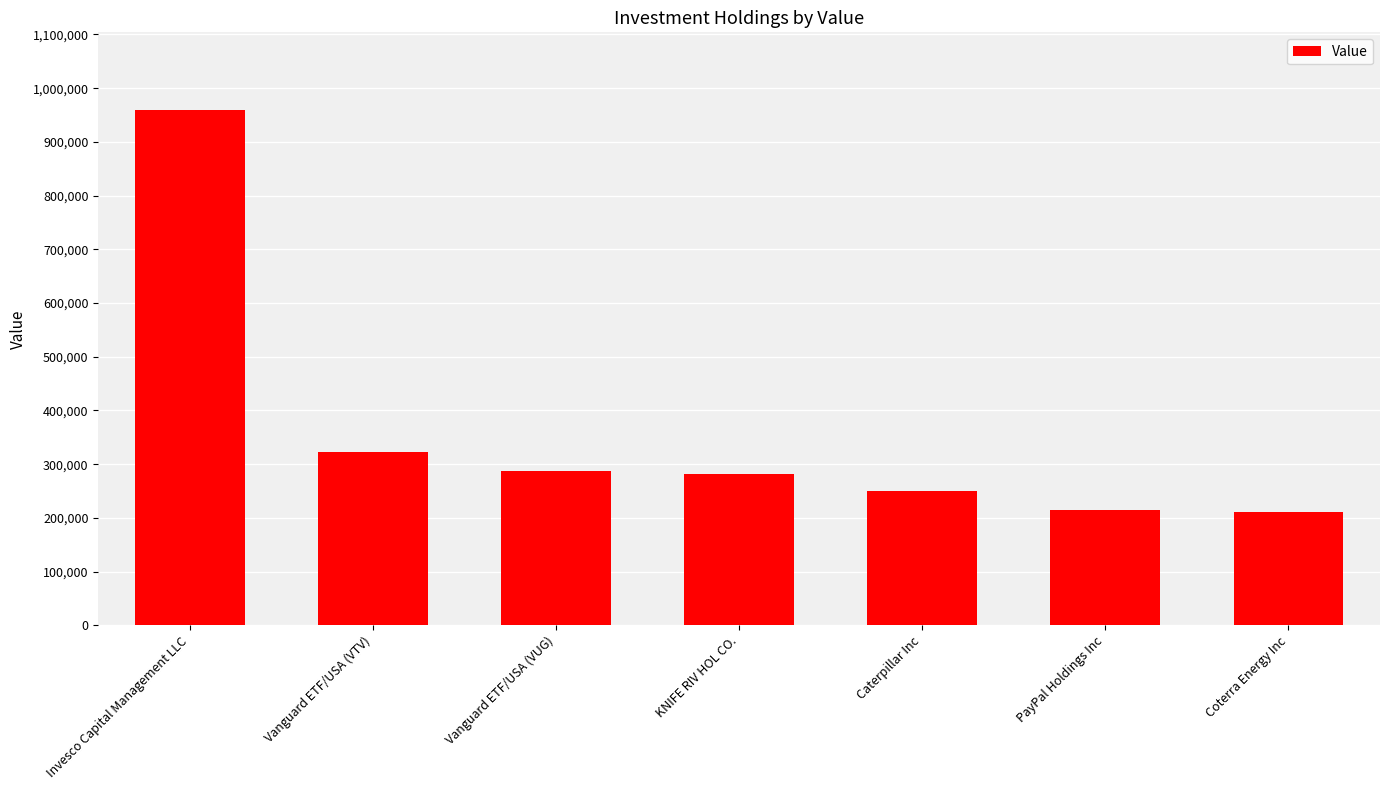

How many series are shown in this chart?

1